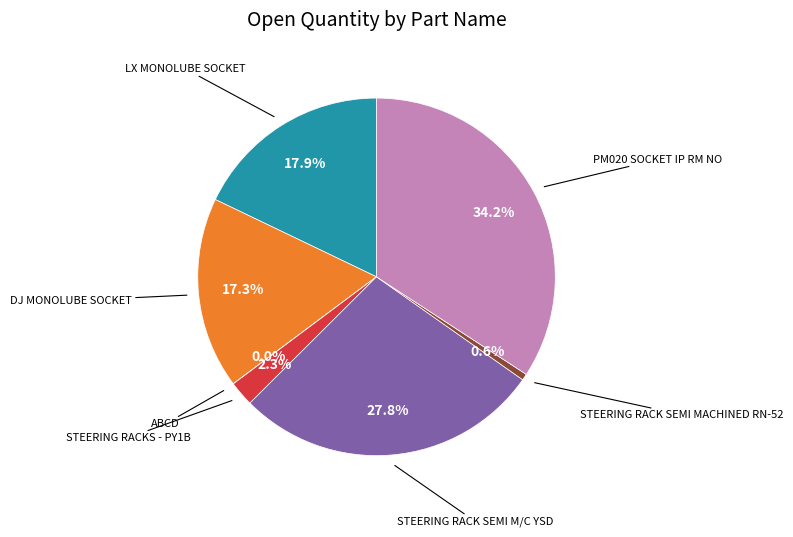

Is there a majority slice in this chart?

No